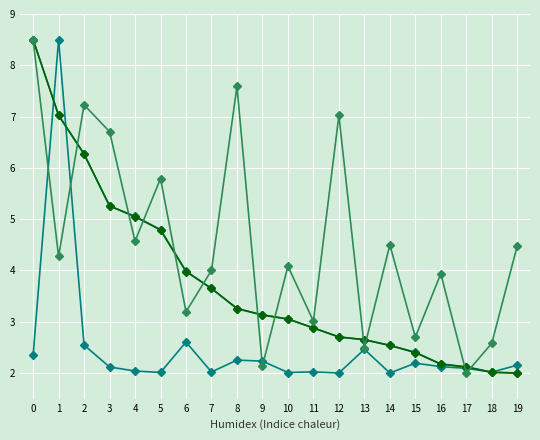

What is the total value across all series at 6?

13.8